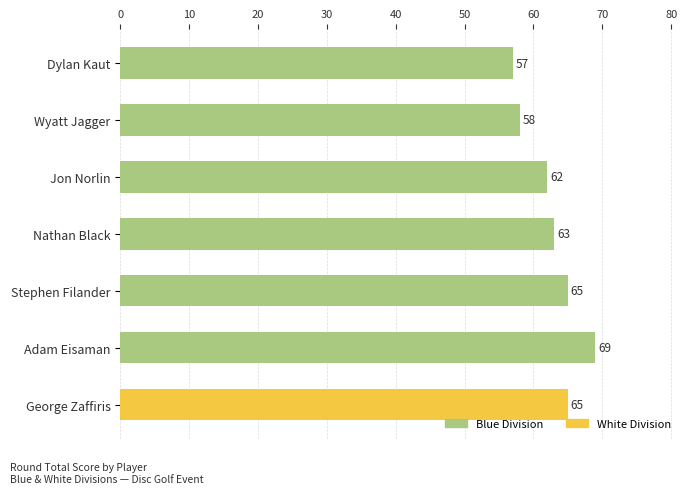

Reading top to bottom, extract all data points from this chart.

Dylan Kaut=57	Wyatt Jagger=58	Jon Norlin=62	Nathan Black=63	Stephen Filander=65	Adam Eisaman=69	George Zaffiris=65